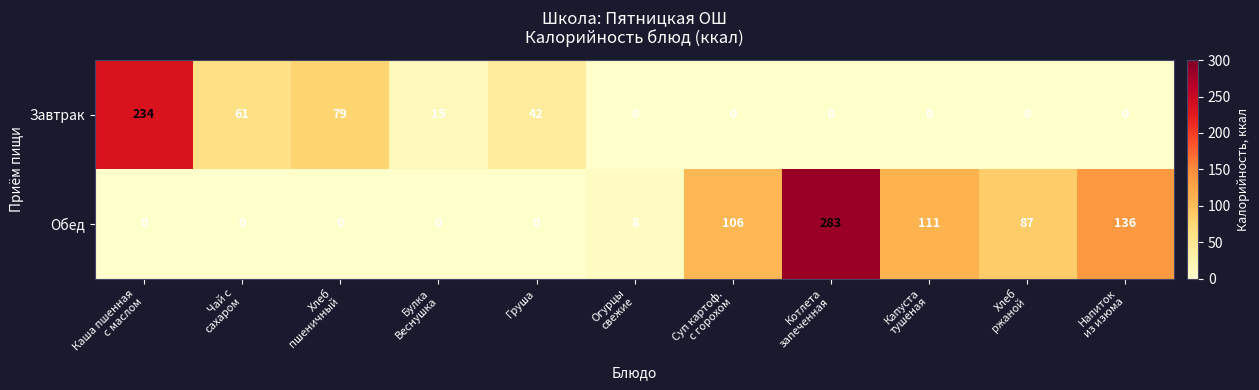

Between Каша пшенная
с маслом and Огурцы
свежие, which series saw the biggest shift?

Завтрак